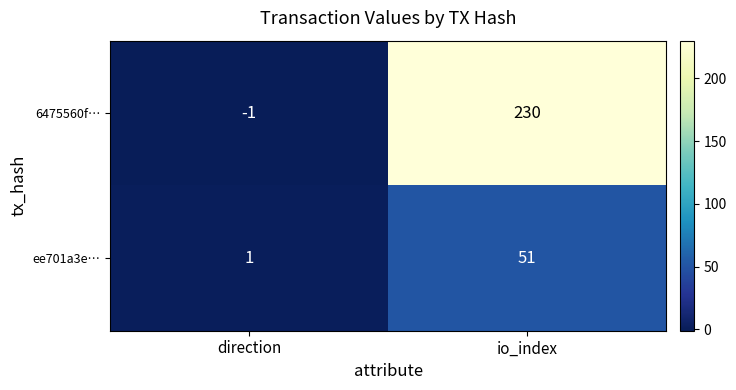

Is it true that ee701a3e… equals 25 at io_index?

False